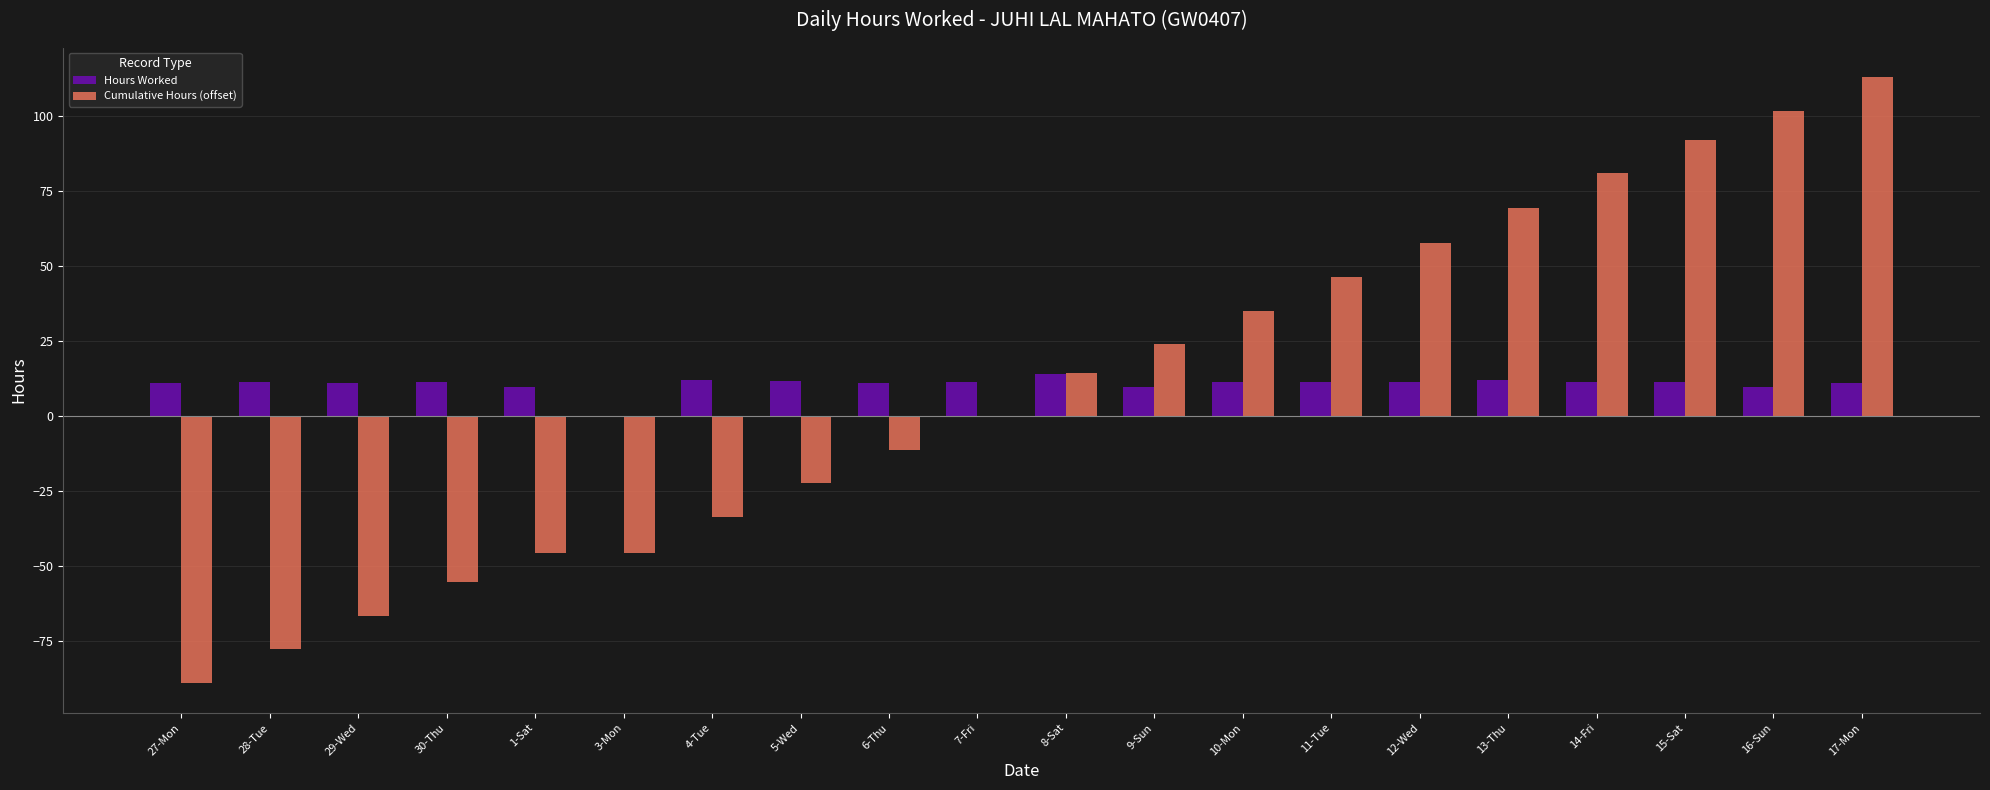

What is the sum of all Cumulative Hours (offset) values?

186.8